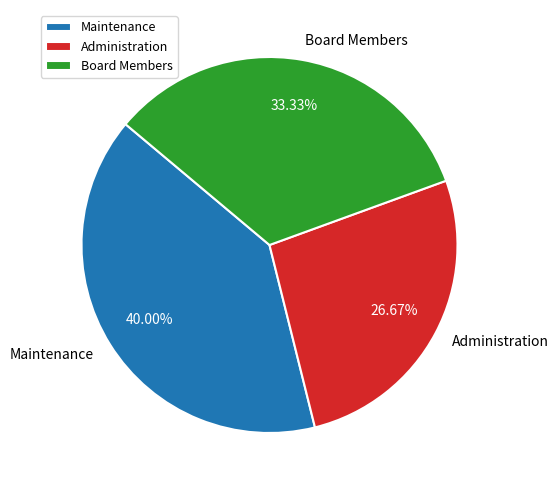

To the nearest percent, what is the difference between the largest and smallest slice percentages?

13%